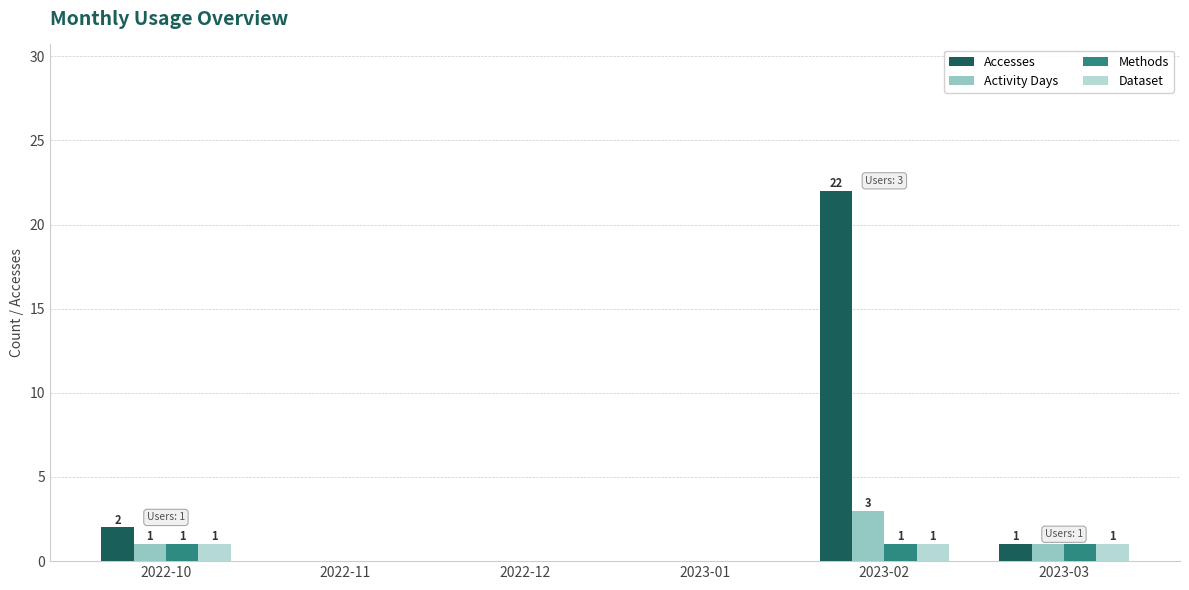

The Accesses series shows -14 at 2023-01. True or false?

False